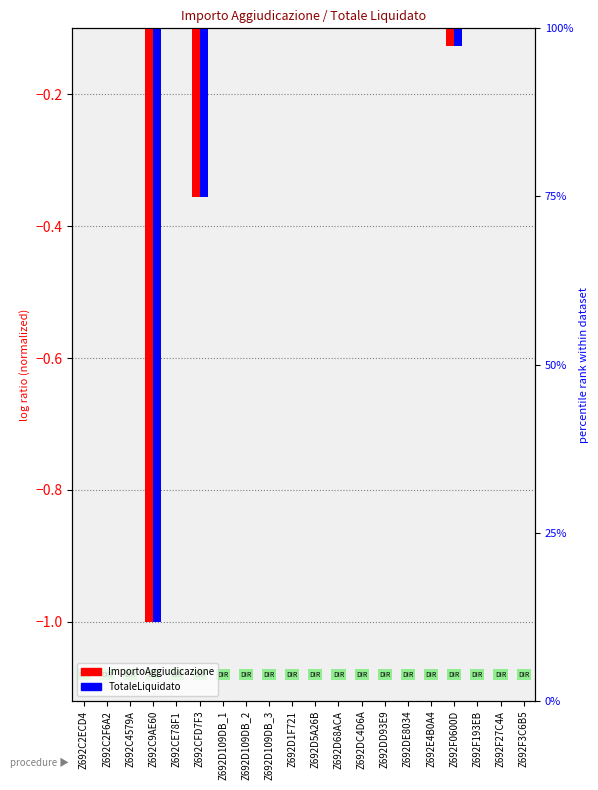

What are all the series names shown in the legend?

ImportoAggiudicazione, TotaleLiquidato